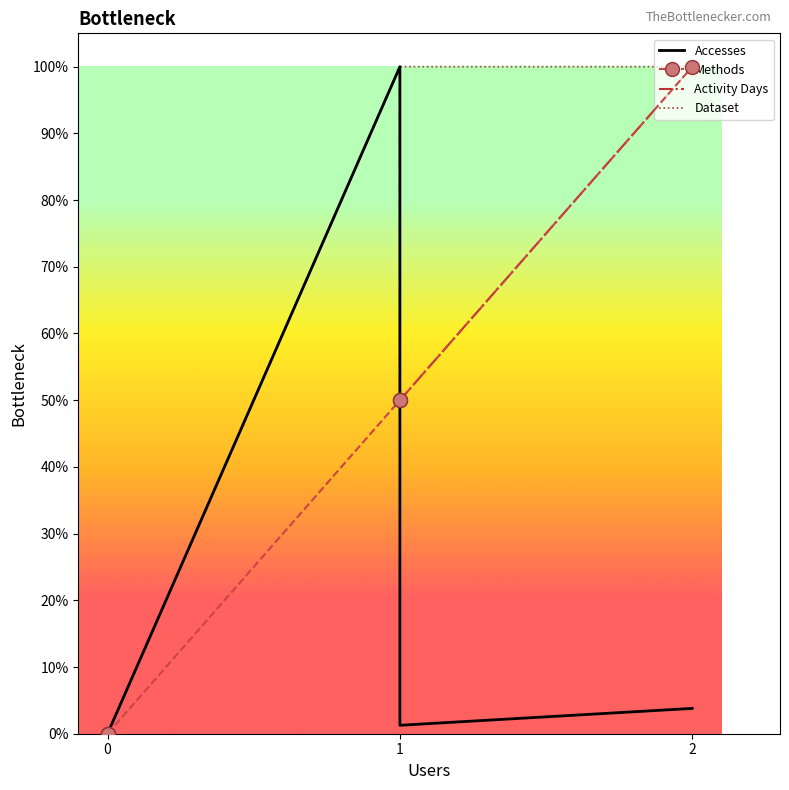

Which series has the largest total across all categories?

Dataset